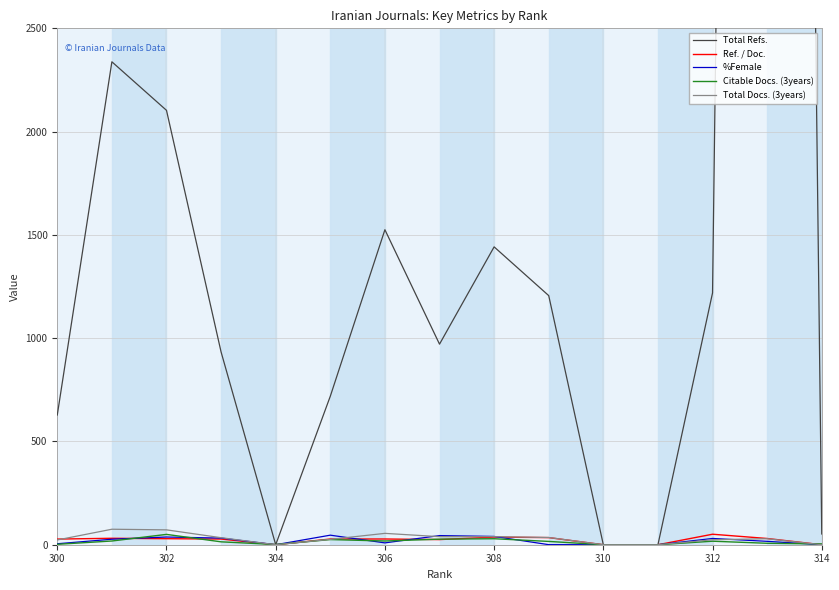

True or false: %Female has more than 0 interior local peaks.

True